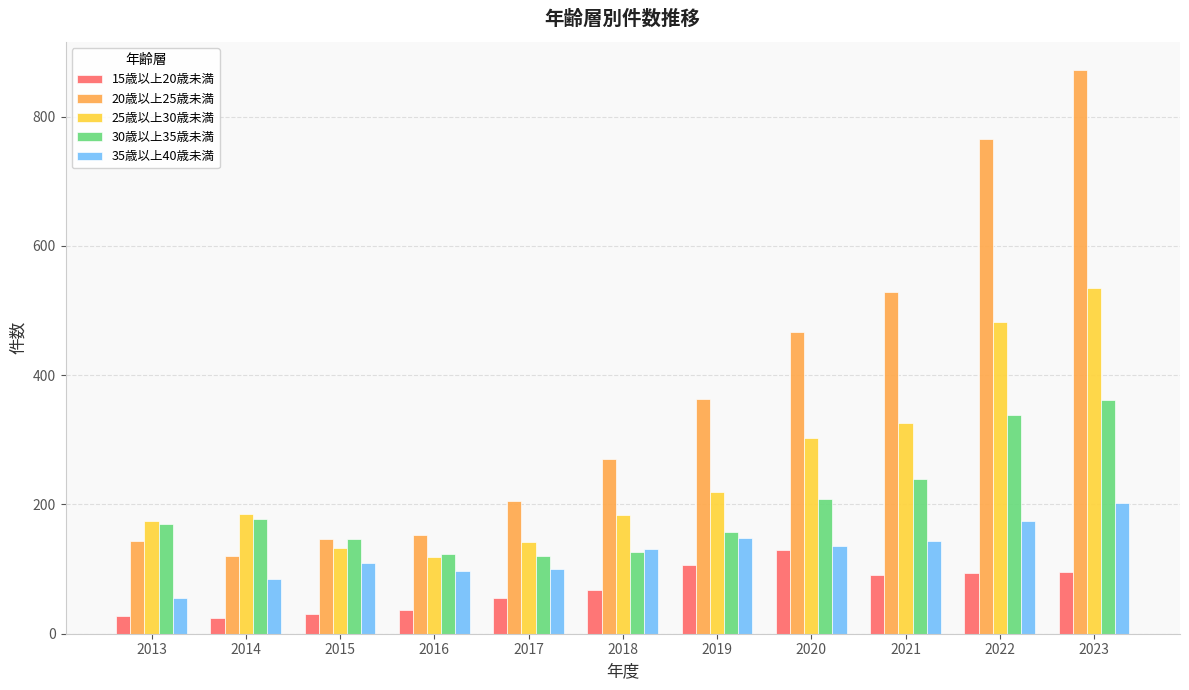

What is the difference between the maximum and minimum values in the 30歳以上35歳未満 series?

240